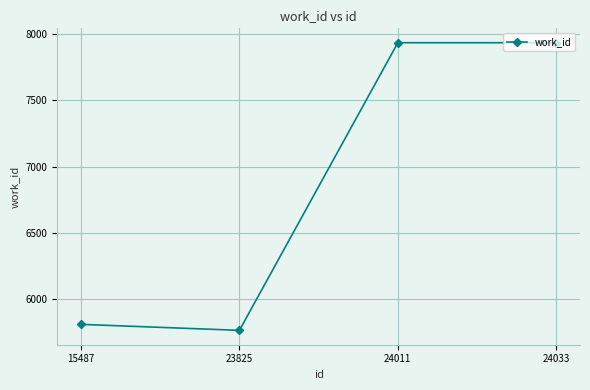

Is it true that the value at 24011 is 10423?

False